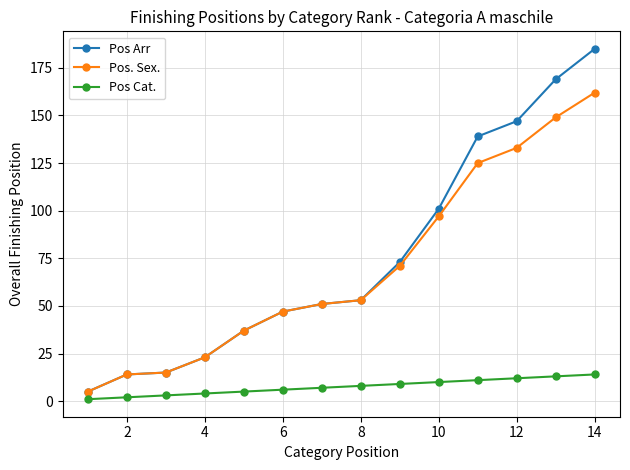

At how many categories does at least one series exceed 111?

4